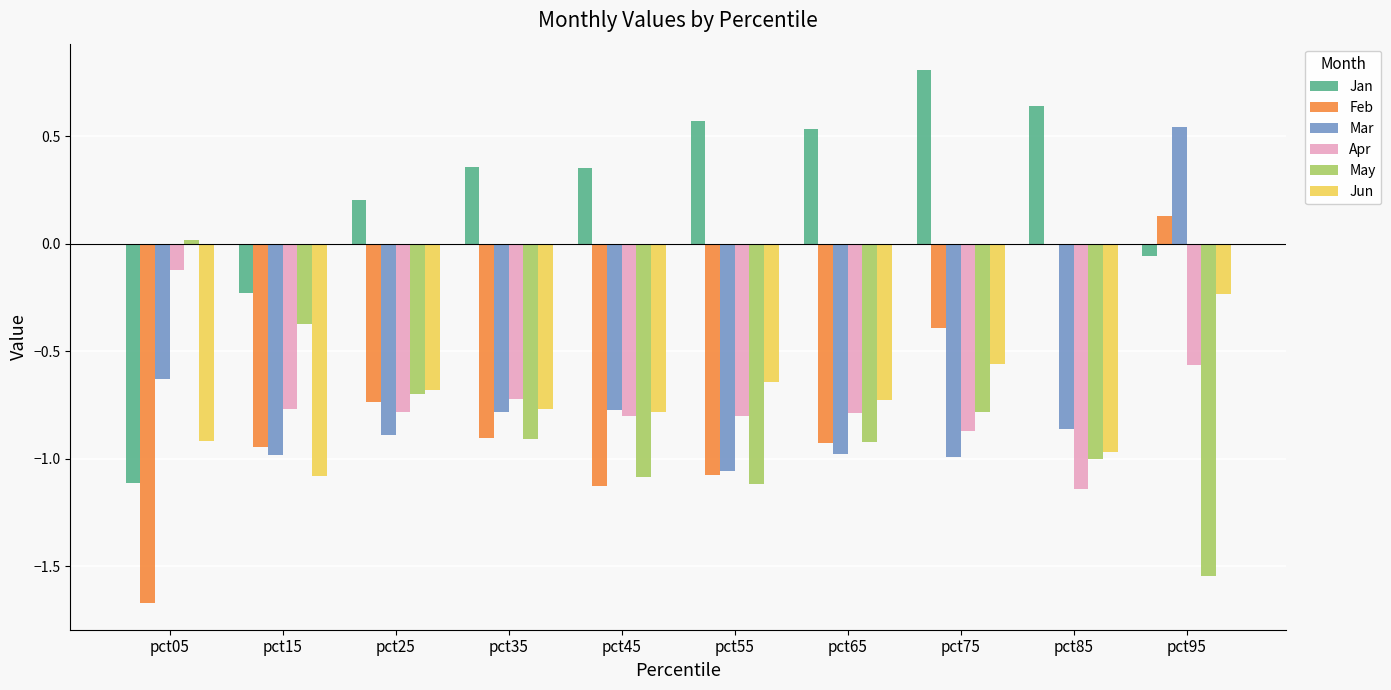

What is the maximum value shown in the chart?

0.8